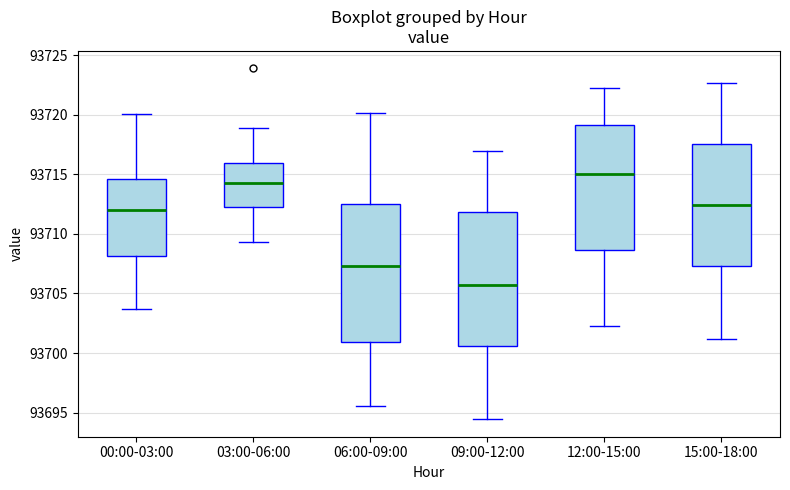

Which box's median line is the lowest?

09:00-12:00